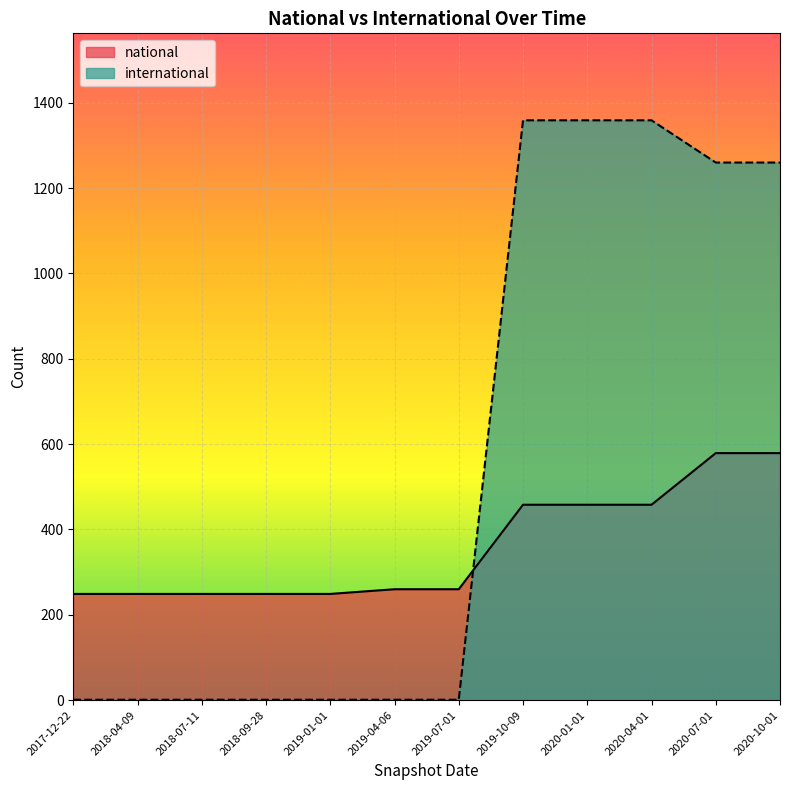

What is the smallest value displayed?

1